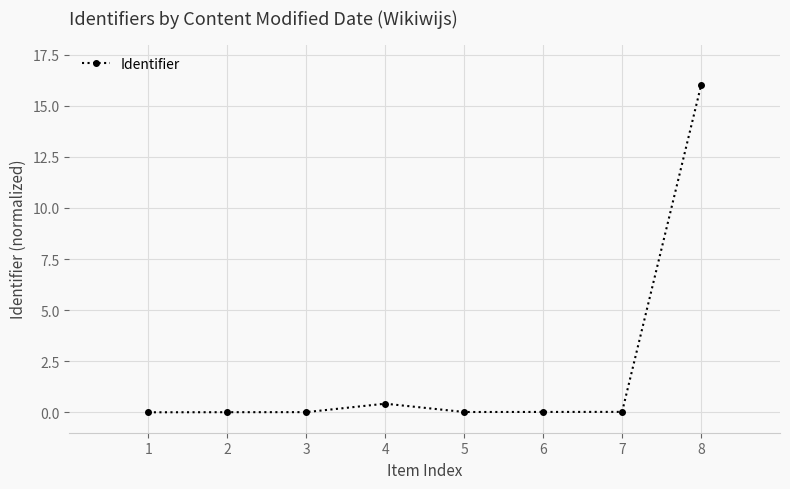

At which label is the value closest to 8?

4